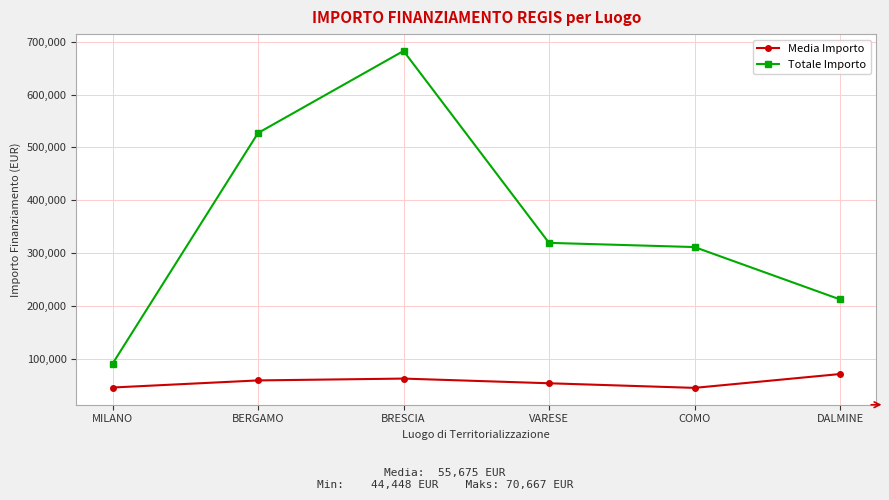

What is the value of the Media Importo point at the 2nd from the left?

58575.1